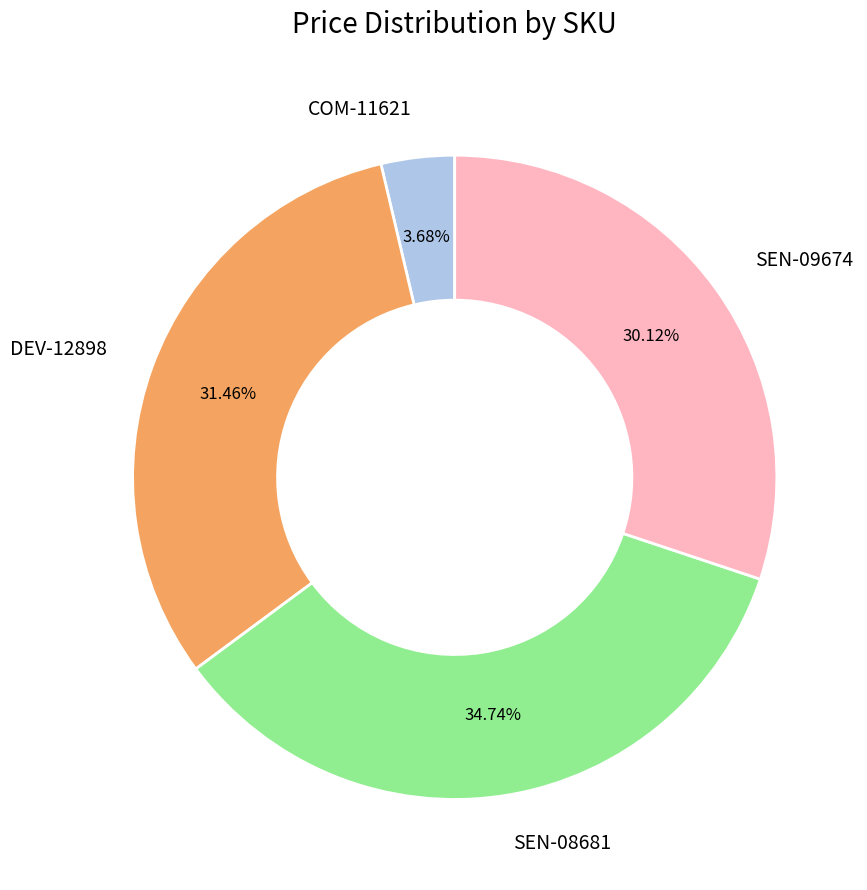

Combined, do SEN-09674 and COM-11621 account for over 50%?

No